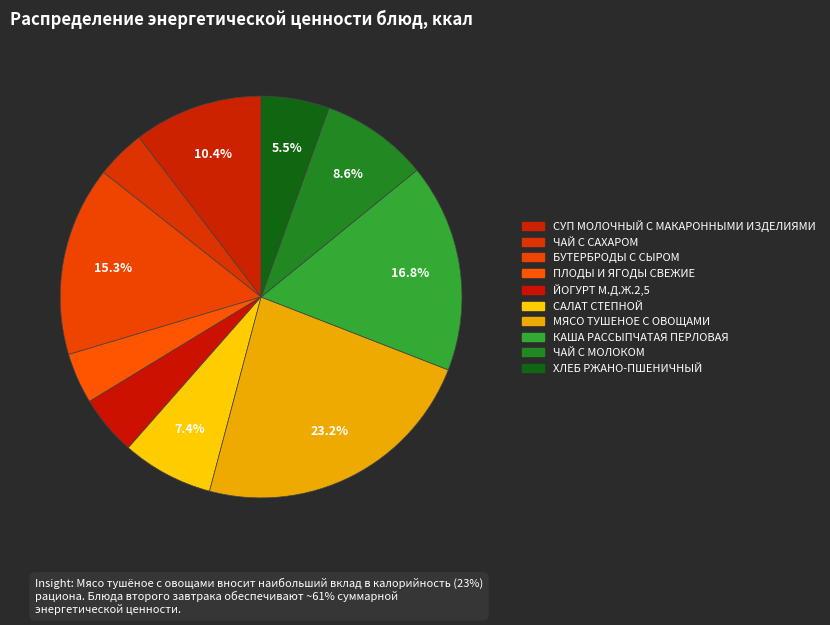

Count the number of slices in the pie.

10